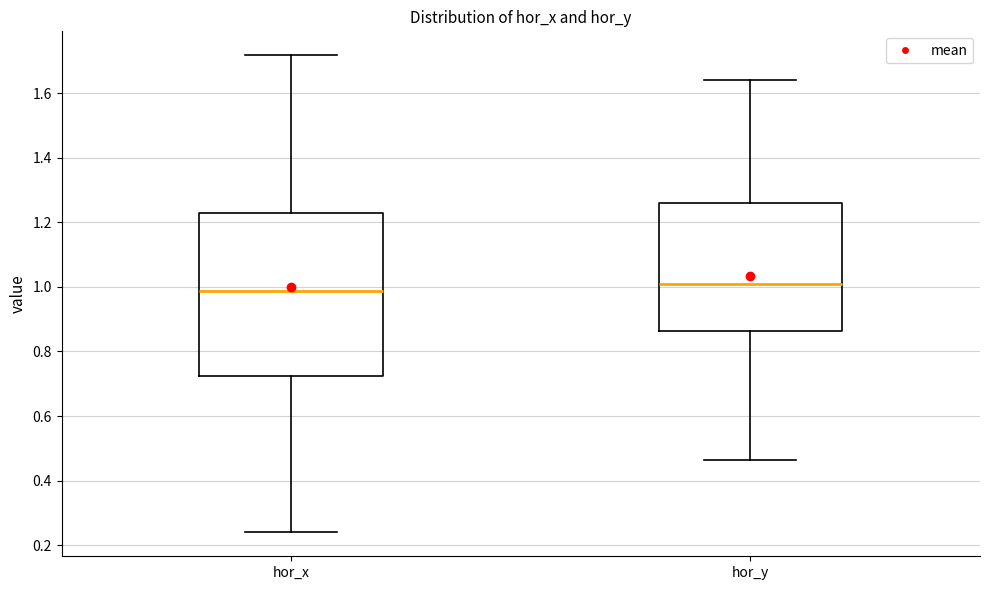

Reading left to right, transcribe this box plot: for each box, give where its median line is, the range the box spans, and where its two whiskers end, as read against the y-axis. The values are not printed on the chart, so give them approximately, as read against the axis.

hor_x: median 0.98, box 0.72 to 1.22, whiskers 0.24 to 1.72
hor_y: median 1.00, box 0.86 to 1.26, whiskers 0.46 to 1.64